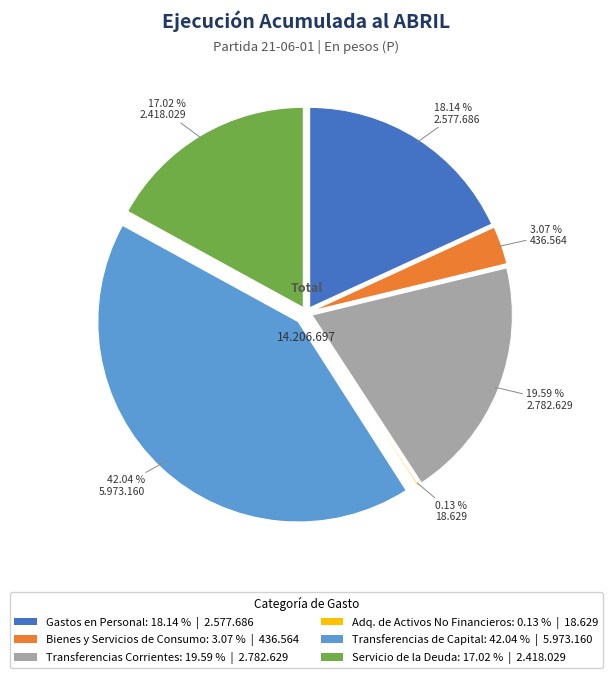

What is the total percentage of TRANSFERENCIAS CORRIENTES and GASTOS EN PERSONAL?

37.7%